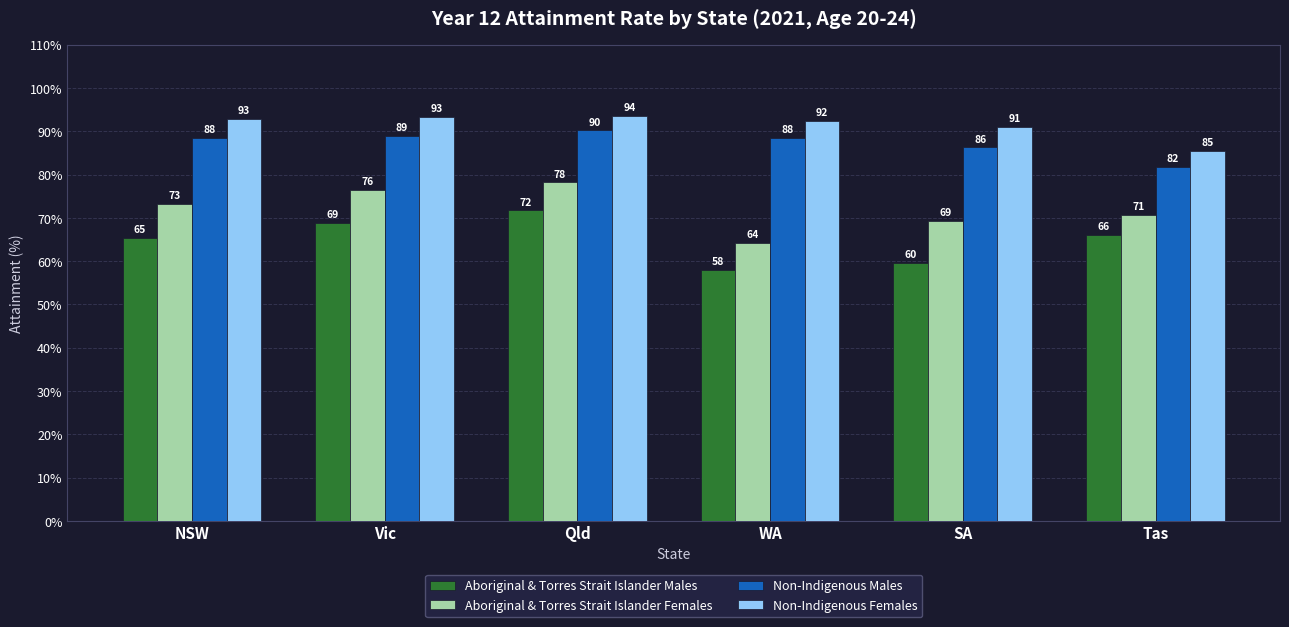

What is the approximate value of Aboriginal & Torres Strait Islander Females at Qld?

78.2